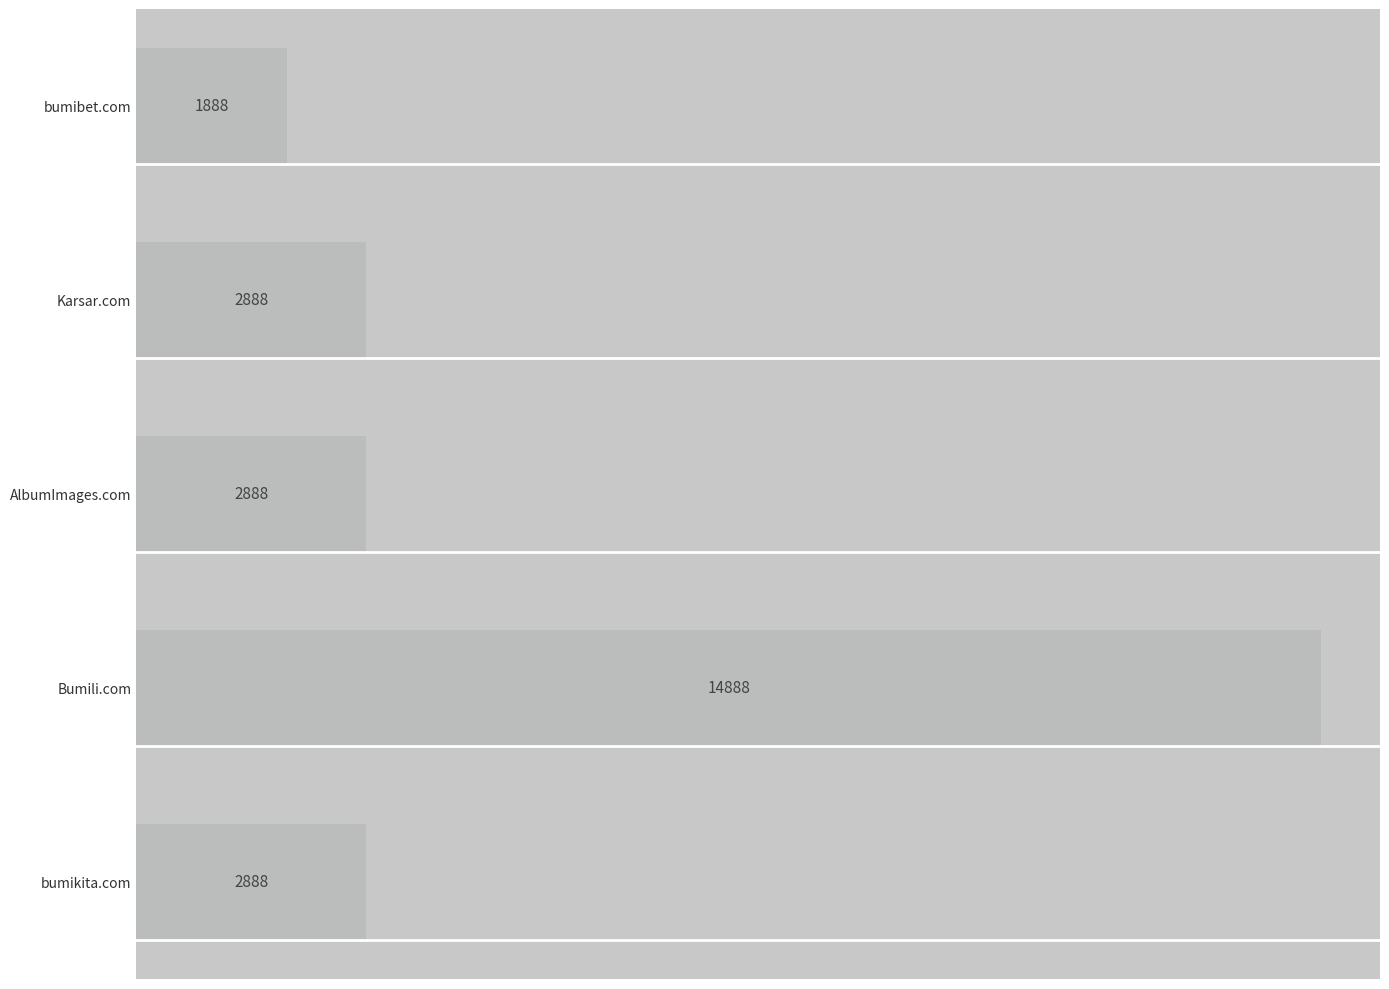

True or false: the data shows 4611 at bumikita.com.

False